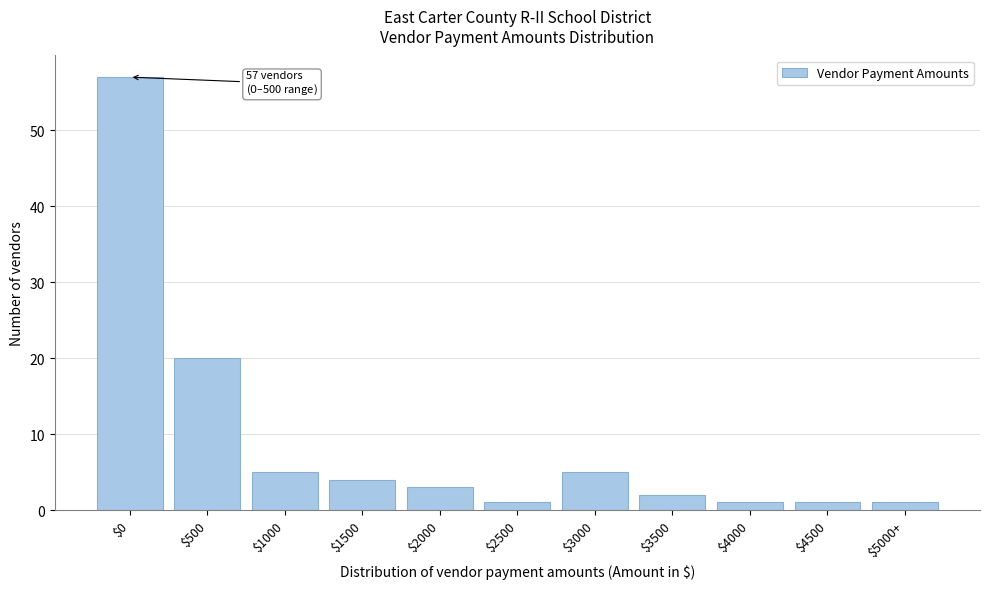

Reading left to right, list all the values displayed in this chart.

57	20	5	4	3	1	5	2	1	1	1